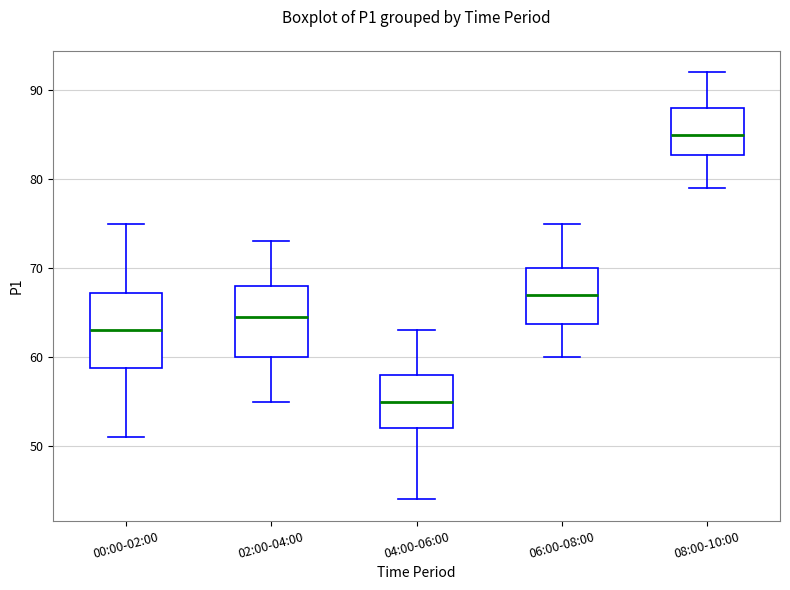

Reading left to right, read every box against the y-axis: the position of its median line, the range the box covers, and the ends of its whiskers. The values are not printed on the chart, so give them approximately, as read against the axis.

00:00-02:00: median 63, box 59 to 67, whiskers 51 to 75
02:00-04:00: median 65, box 60 to 68, whiskers 55 to 73
04:00-06:00: median 55, box 52 to 58, whiskers 44 to 63
06:00-08:00: median 67, box 64 to 70, whiskers 60 to 75
08:00-10:00: median 85, box 83 to 88, whiskers 79 to 92